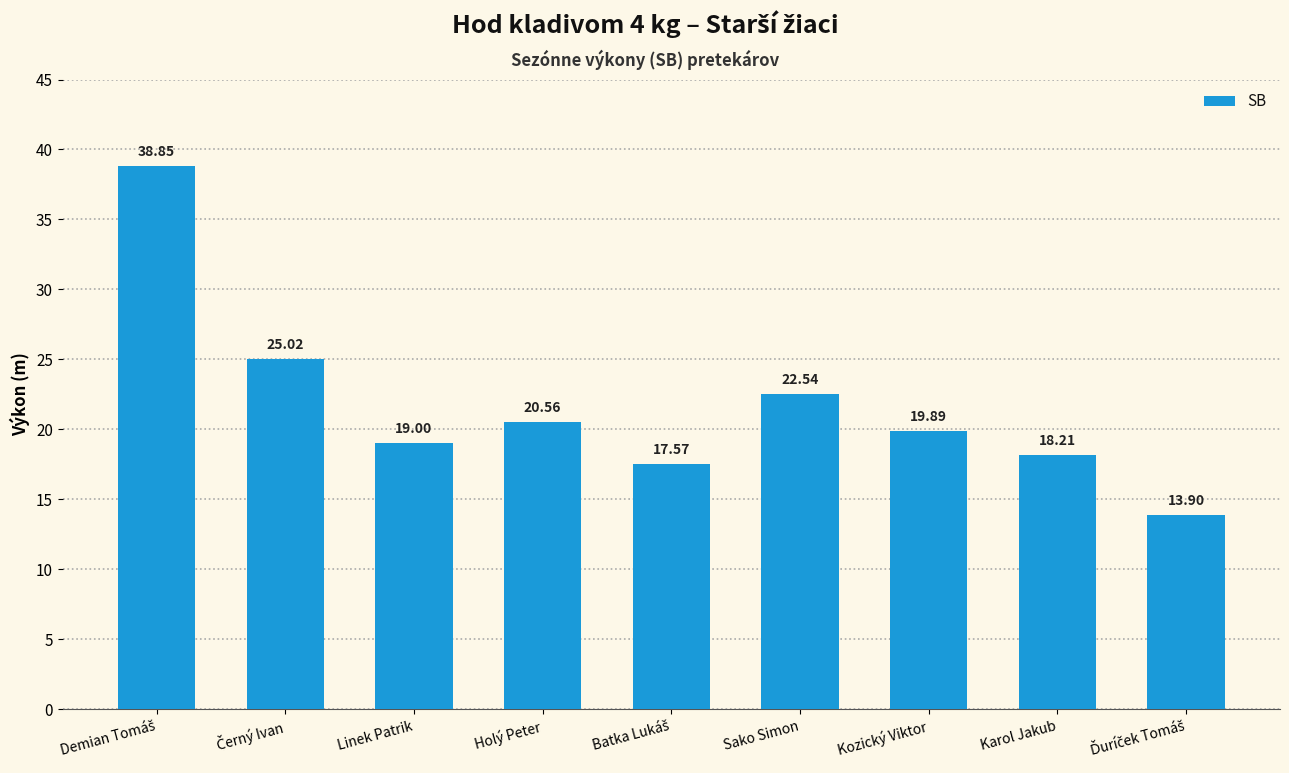

Which has a higher value, Holý Peter or Sako Simon?

Sako Simon